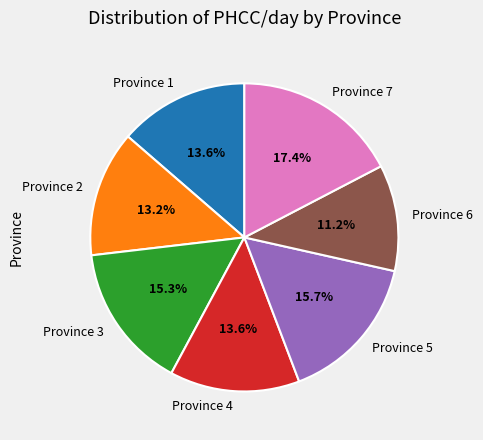

Which has a higher value, Province 7 or Province 4?

Province 7